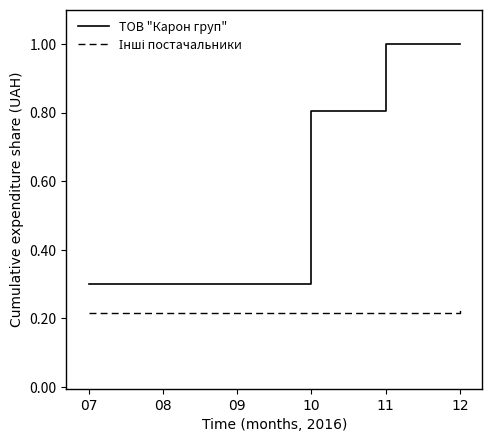

What is the difference between the maximum and minimum values in the ТОВ "Карон груп" series?

0.7